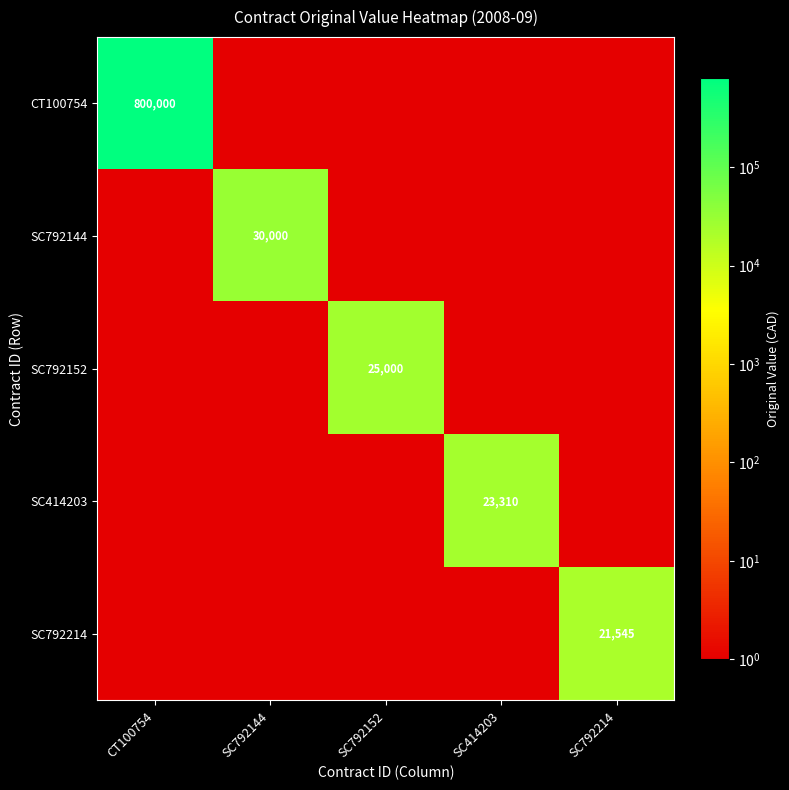

Which has a higher value, CT100754 or SC792144?

CT100754